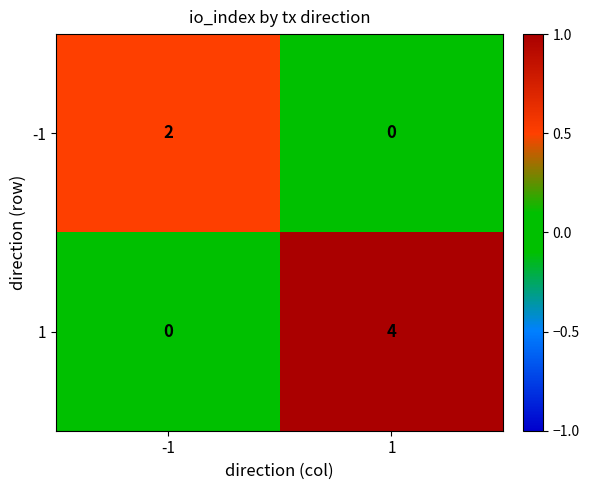

The value of -1 at -1 is 3. True or false?

False